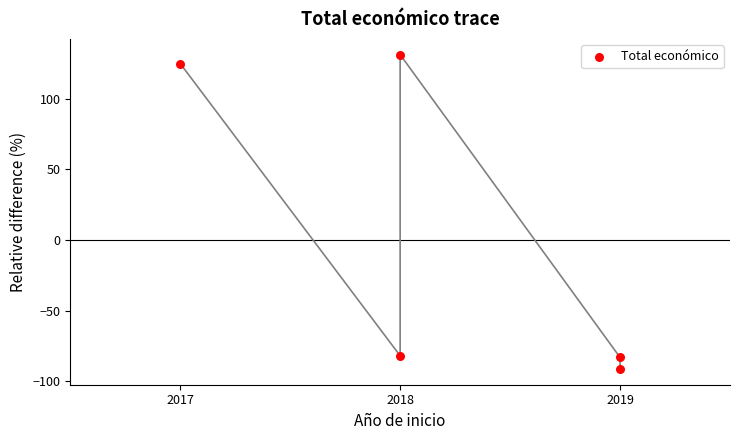

What is the range of Y values (max minus min)?

222.4